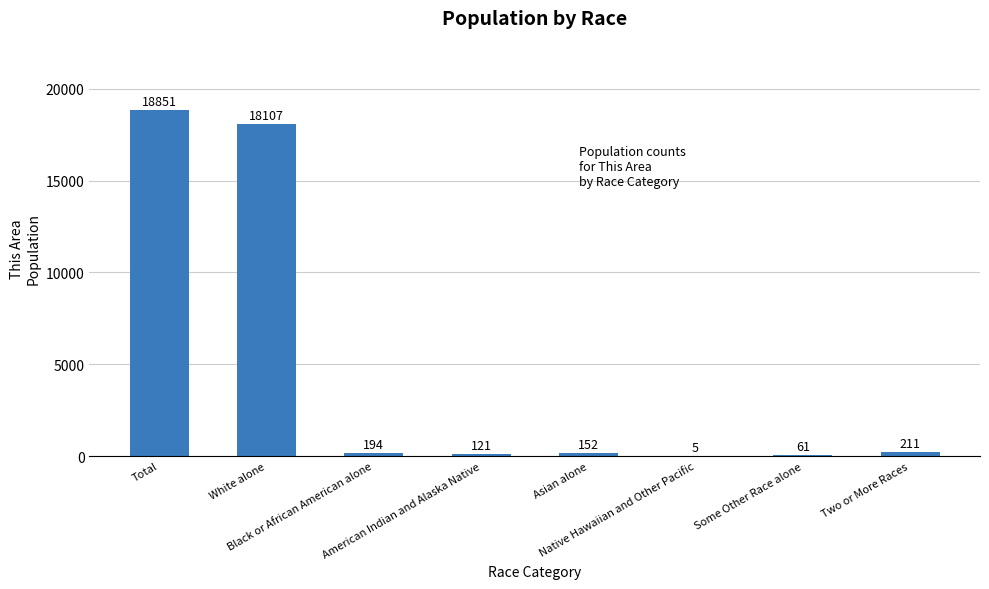

Does the chart contain stacked bars?

No